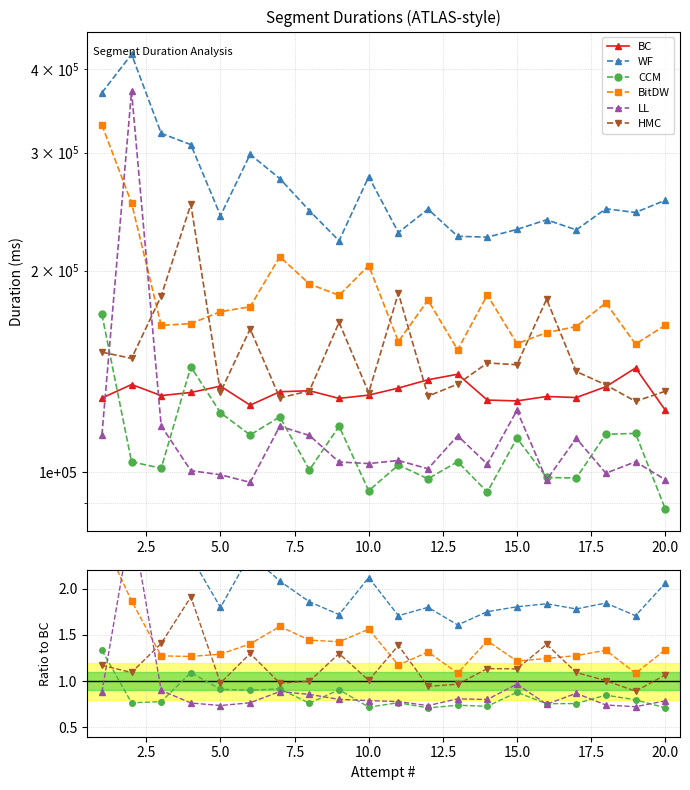

What is the value of the LL point at the 9th from the left?

0.8